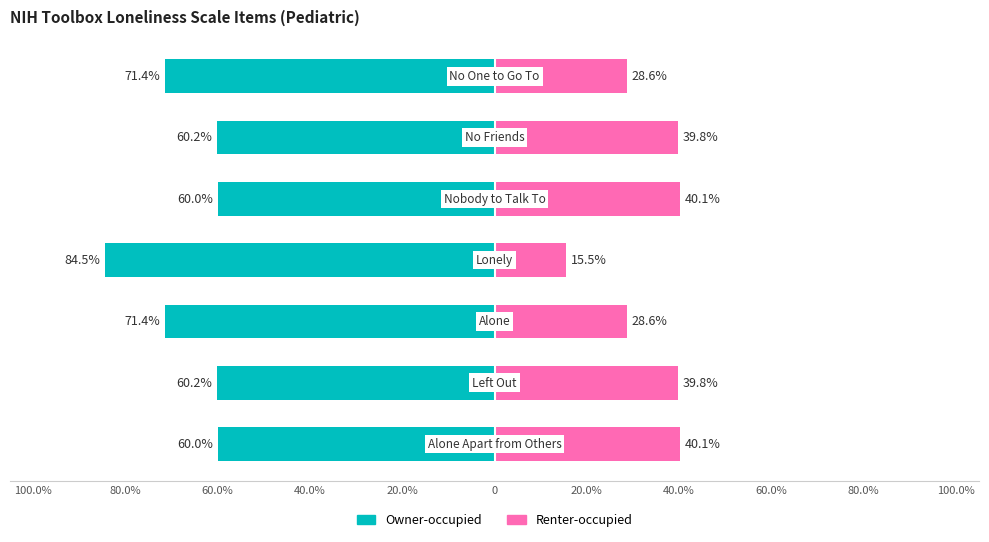

What is the sum of all Owner-occupied values?

-467.7